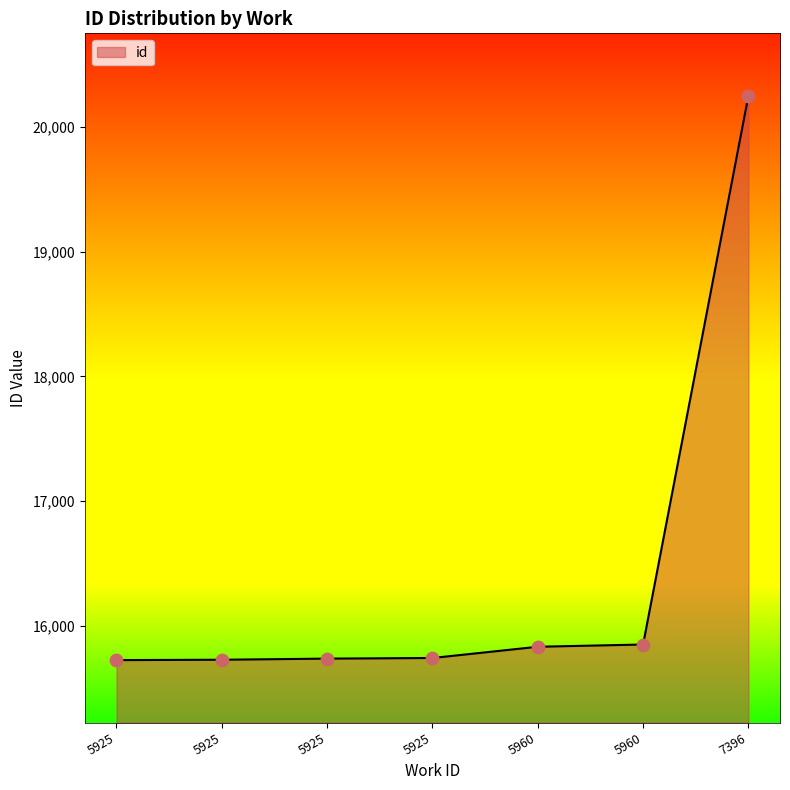

Which has a higher value, 5960 or 5925?

5960